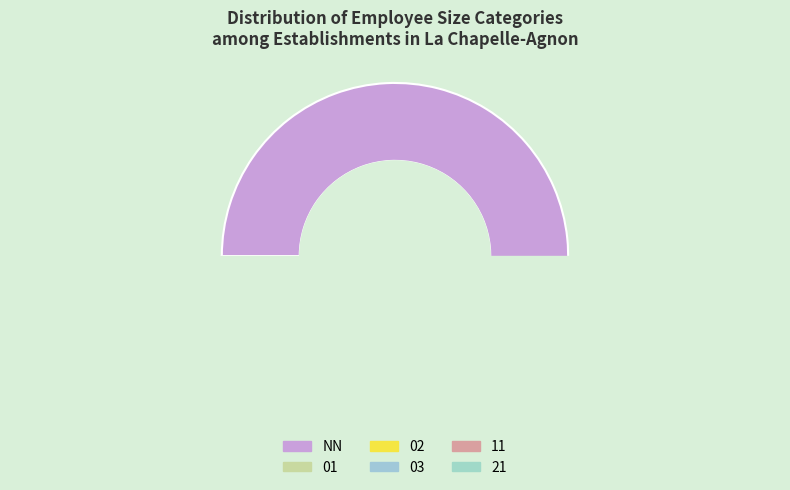

Between 21 and 02, which is larger?

02